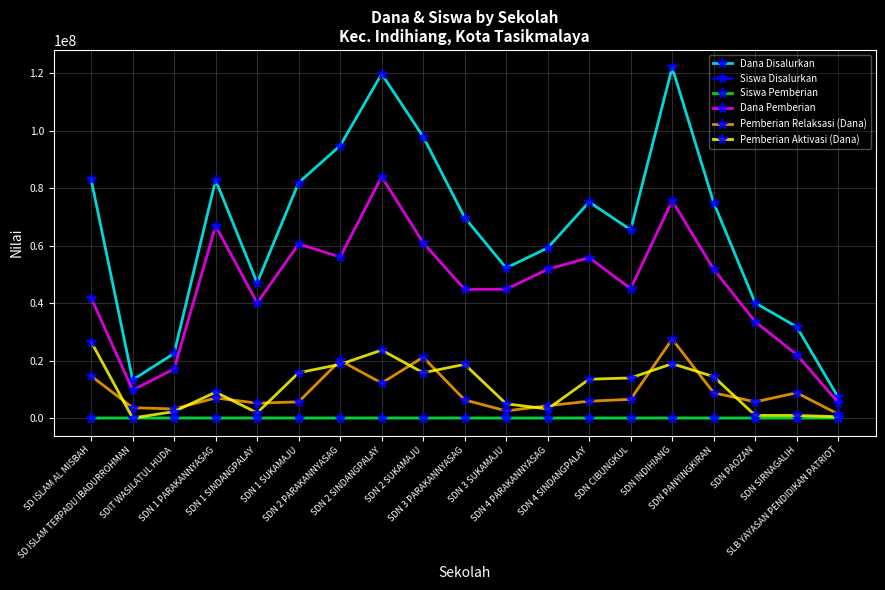

What is the difference between the maximum and minimum values in the Pemberian Aktivasi (Dana) series?

26550000